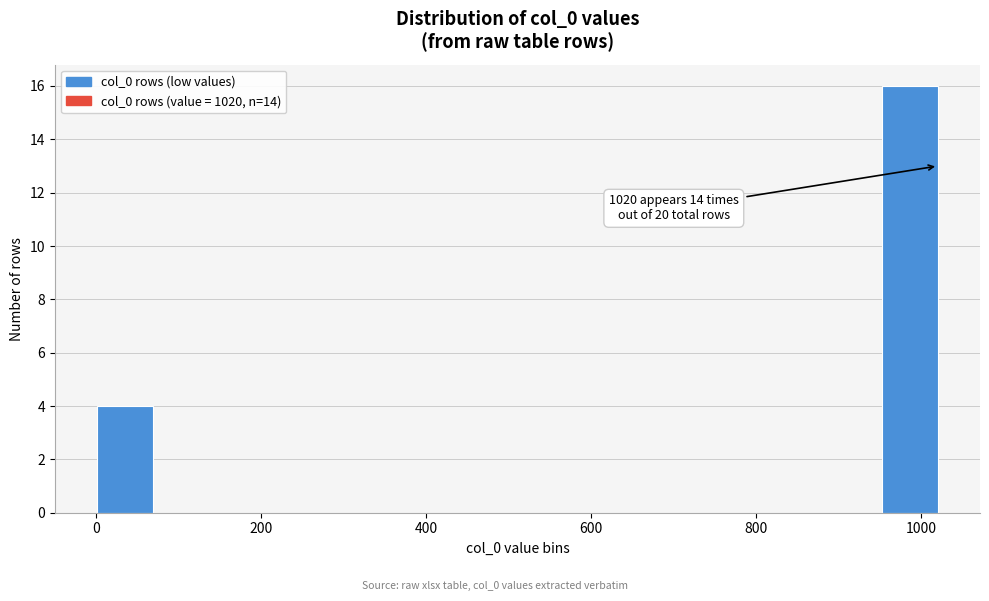

Around what value on the x-axis is the tallest bar? Give the approximate position of its centre, as read against the axis.

980